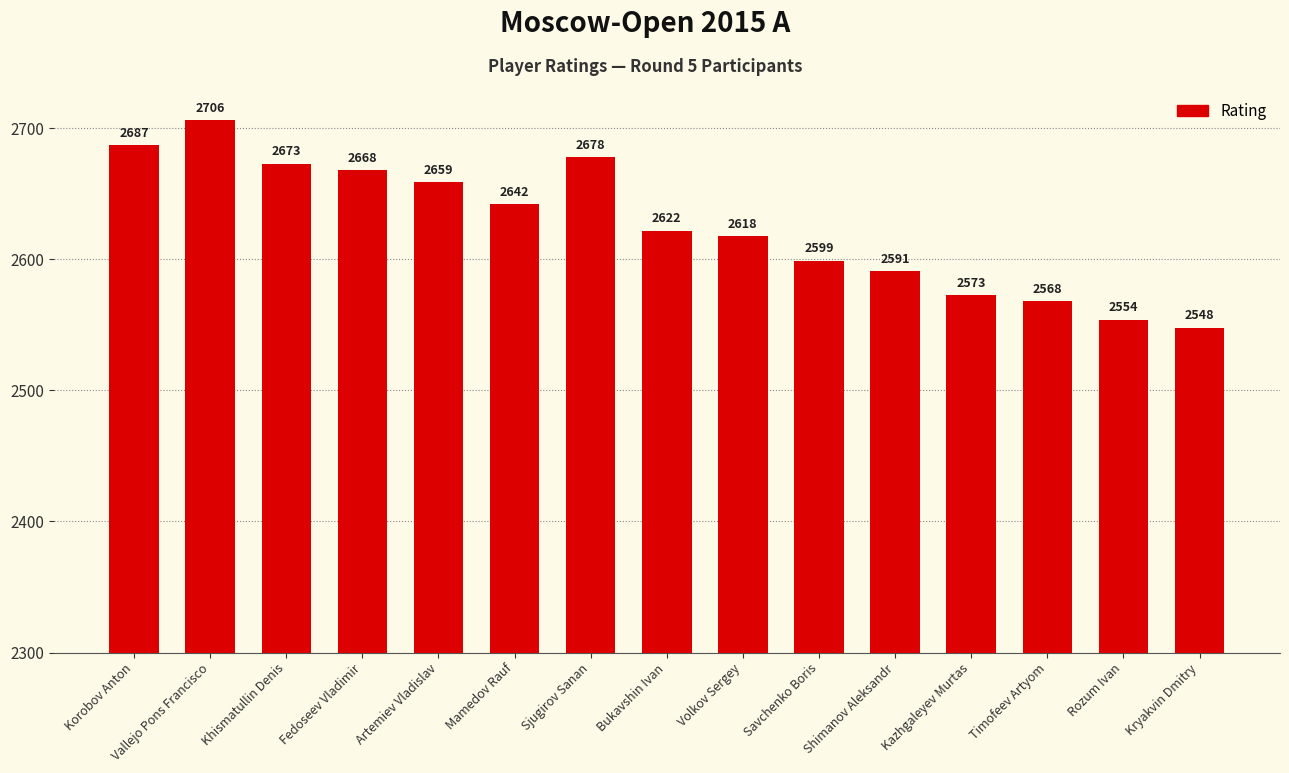

What is the change in value from Mamedov Rauf to Shimanov Aleksandr?

-51